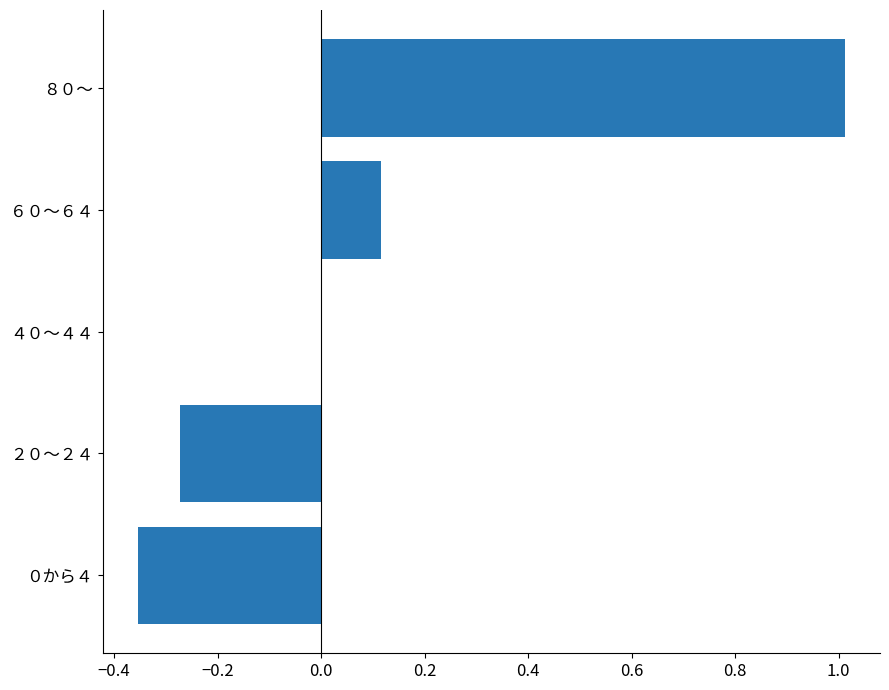

Which category has the highest value across all series?

８０～